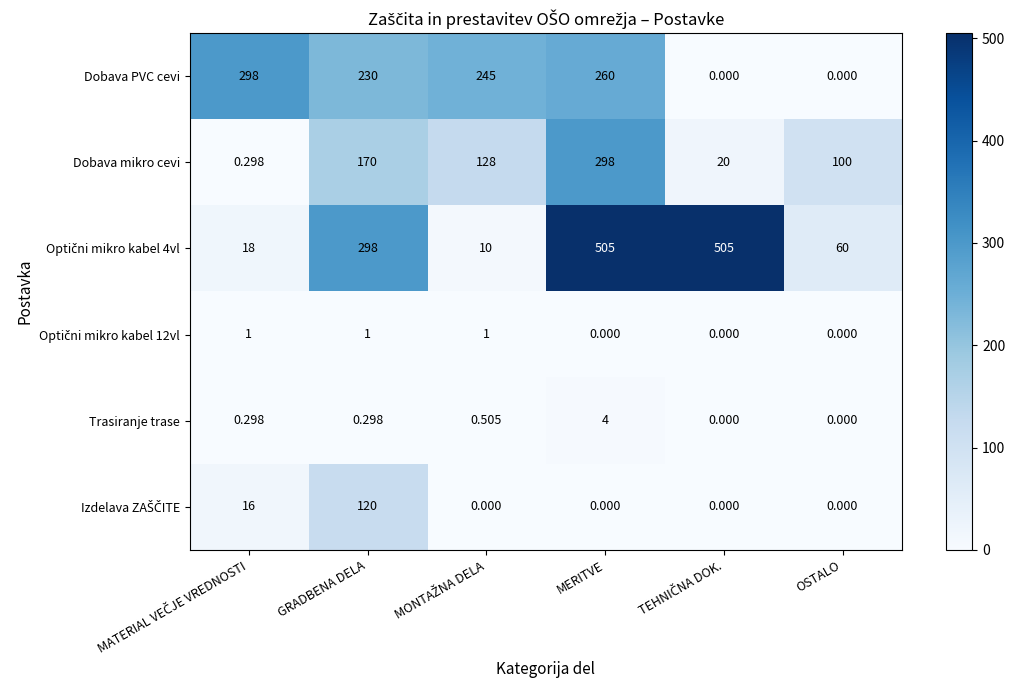

Which category has the highest value in the Dobava mikro cevi series?

MERITVE